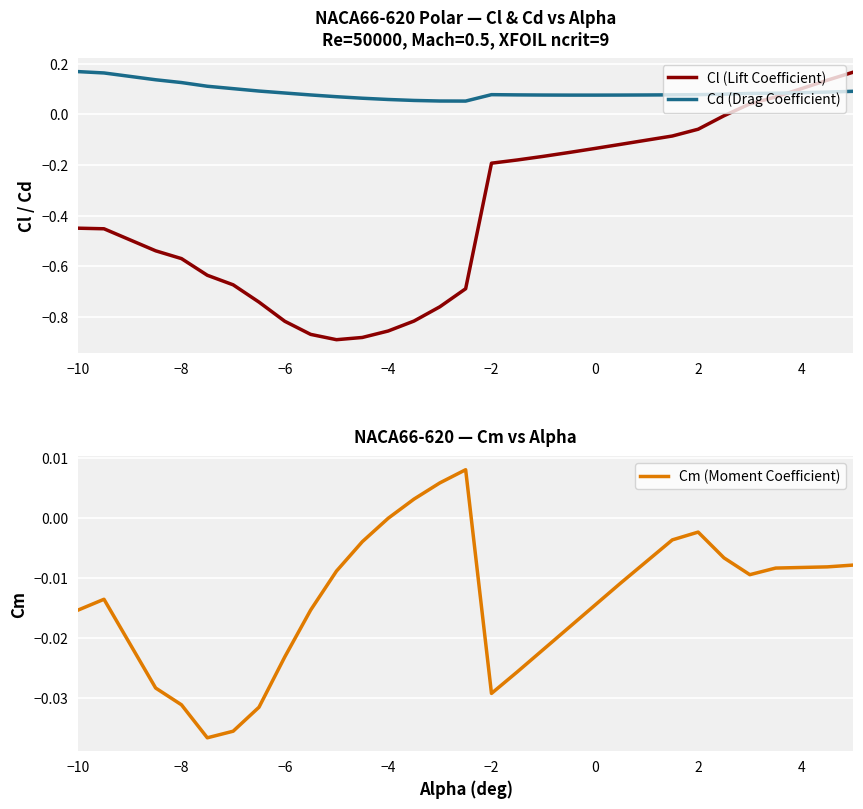

True or false: Cl (Lift Coefficient) has a value of 0.1 at 4.

True